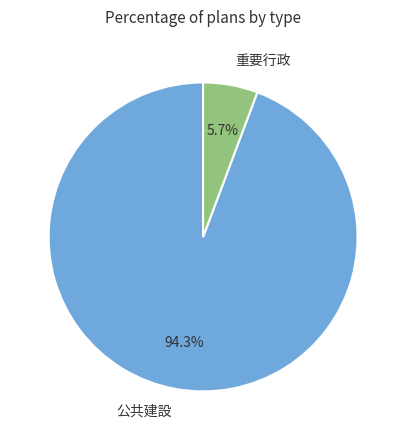

To the nearest percent, what is the average slice percentage?

50%